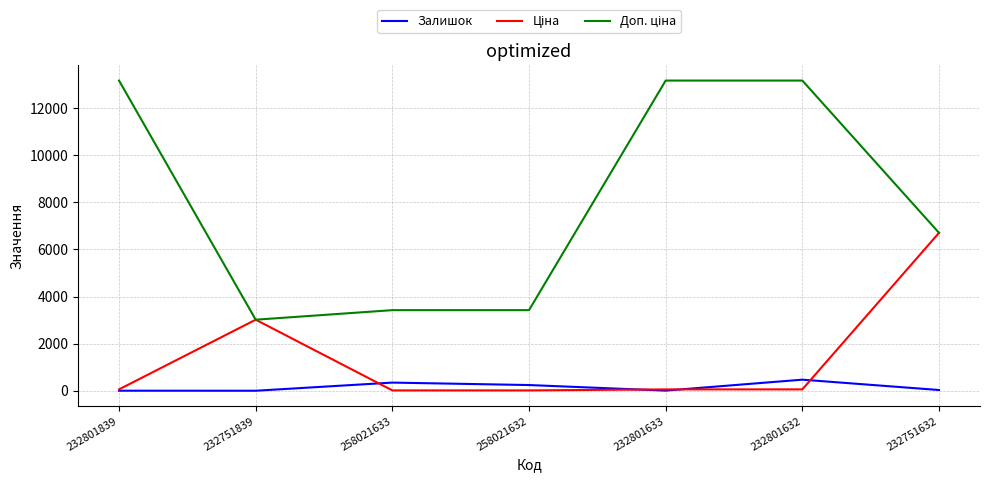

True or false: Залишок has a value of 347.0 at 258021633.

True